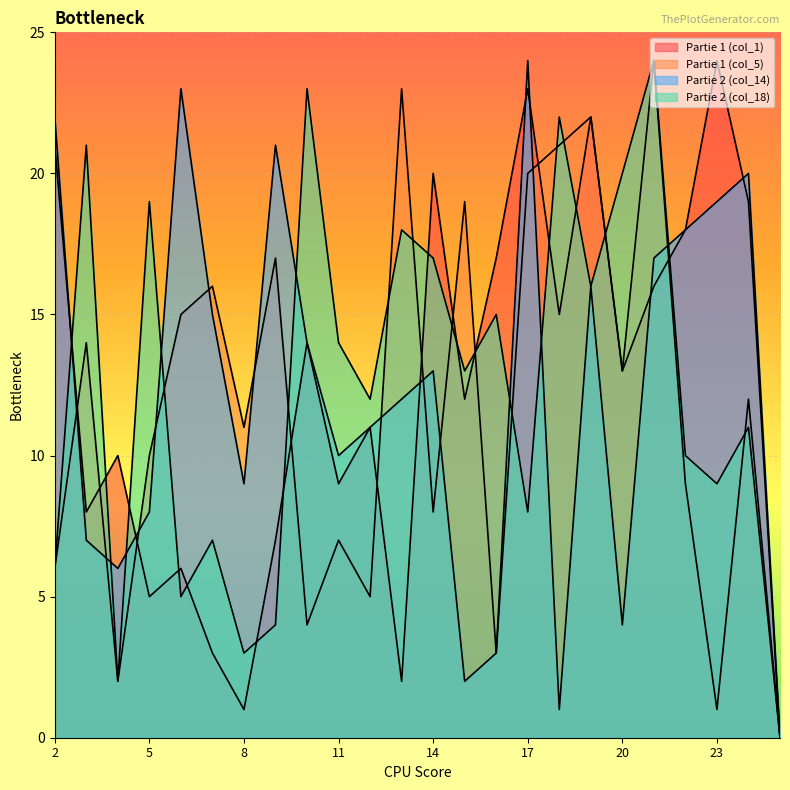

What is the maximum value shown in the chart?

24